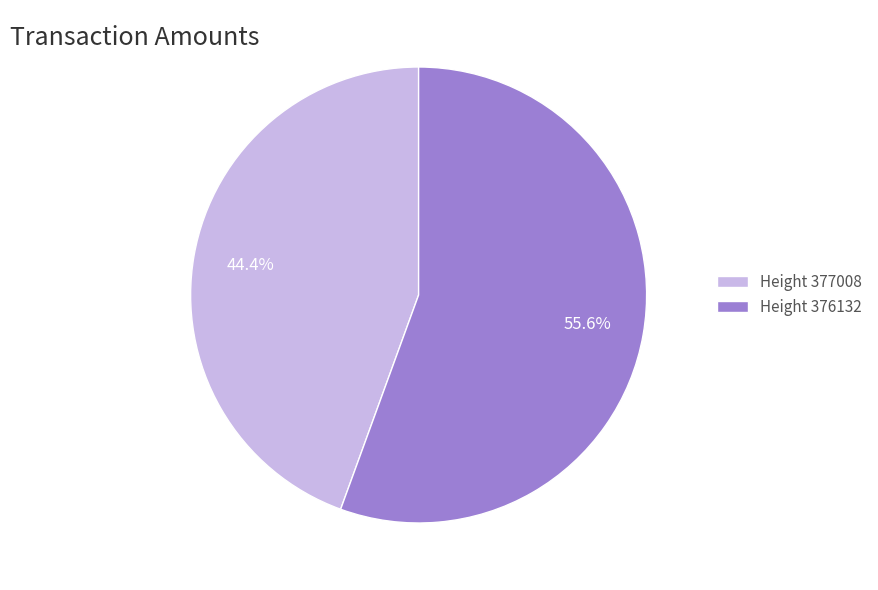

Which has a higher value, Height 376132 or Height 377008?

Height 376132